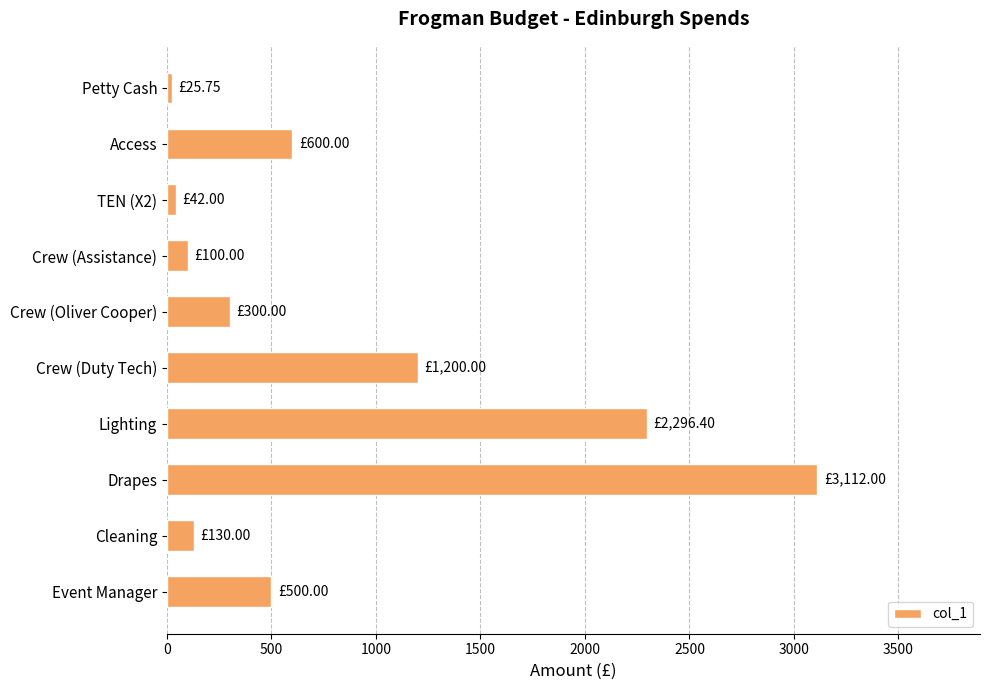

Between TEN (X2) and Crew (Oliver Cooper), which is larger?

Crew (Oliver Cooper)